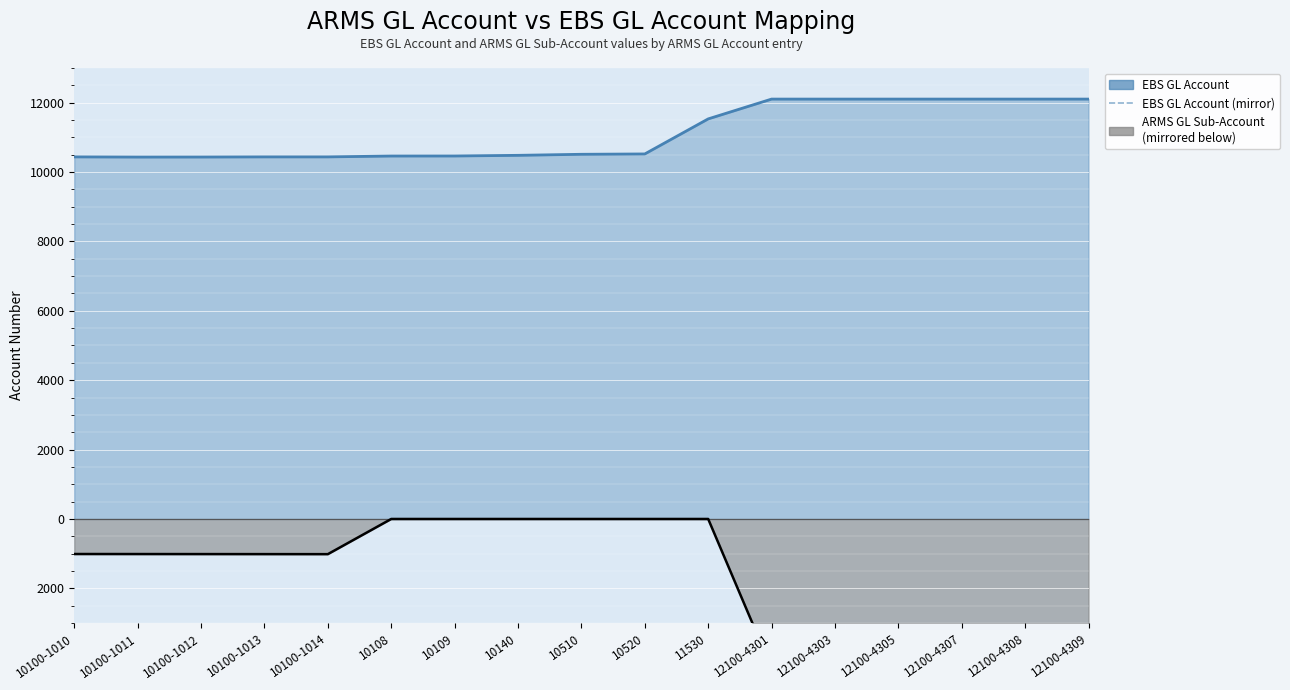

Which label corresponds to the smallest value in the chart?

12100-4301